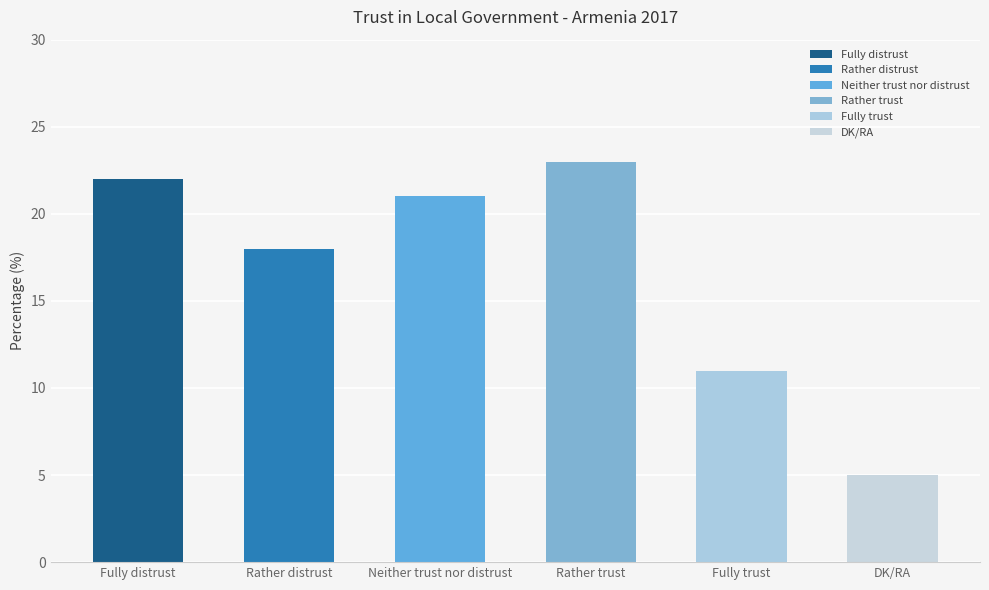

At which category does the chart reach its minimum across all series?

DK/RA